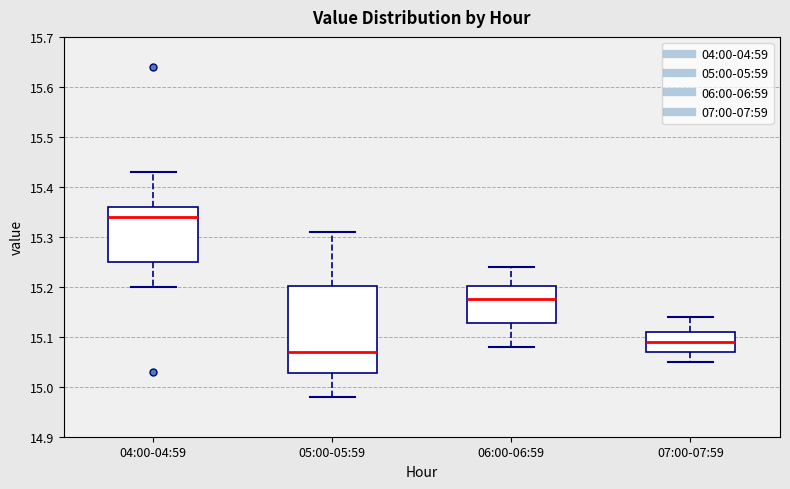

Reading left to right, read every box against the y-axis: the position of its median line, the range the box covers, and the ends of its whiskers. The values are not printed on the chart, so give them approximately, as read against the axis.

04:00-04:59: median 15.34, box 15.25 to 15.36, whiskers 15.20 to 15.43
05:00-05:59: median 15.07, box 15.03 to 15.20, whiskers 14.98 to 15.31
06:00-06:59: median 15.18, box 15.13 to 15.20, whiskers 15.08 to 15.24
07:00-07:59: median 15.09, box 15.07 to 15.11, whiskers 15.05 to 15.14